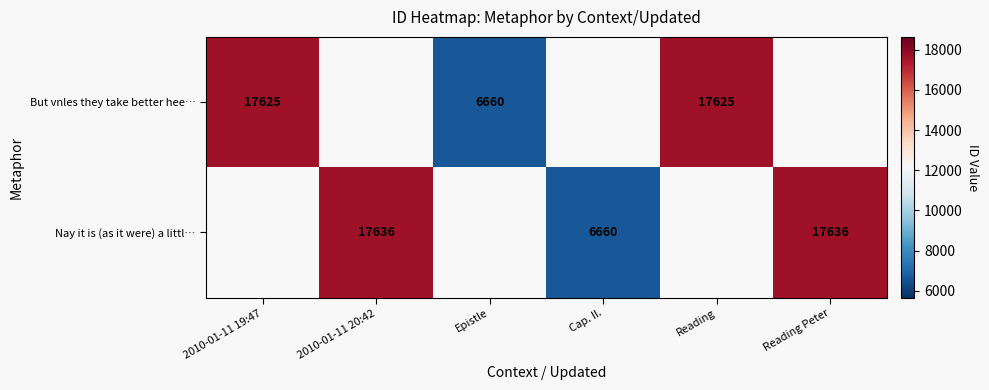

True or false: But vnles they take better hee… has a value of 17625 at 2010-01-11 19:47.

True